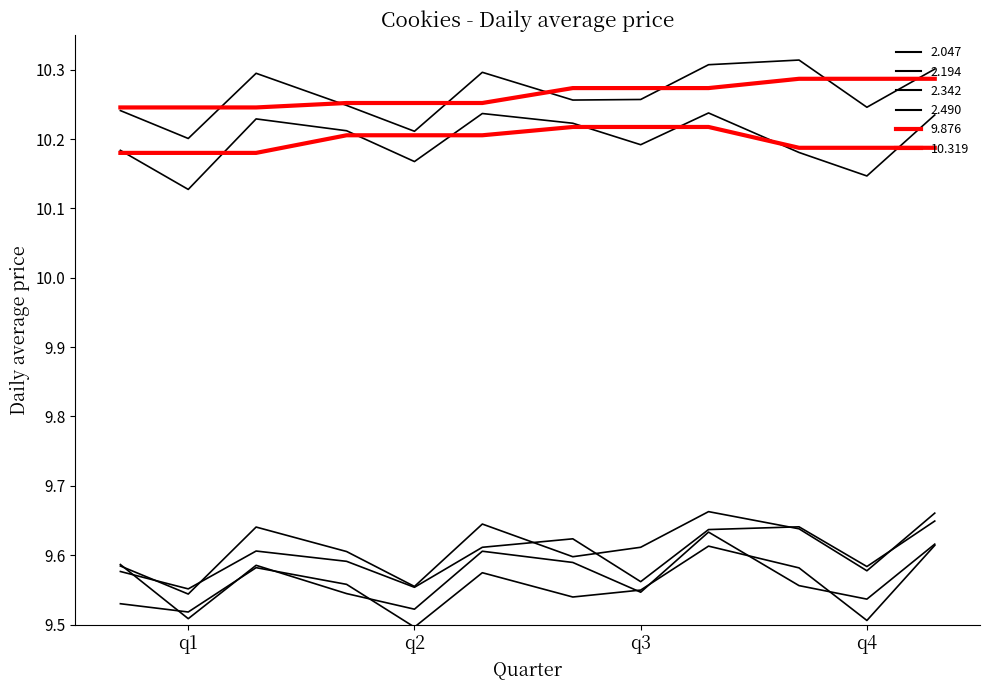

What is the spread (max minus min) of values at q1?

0.1